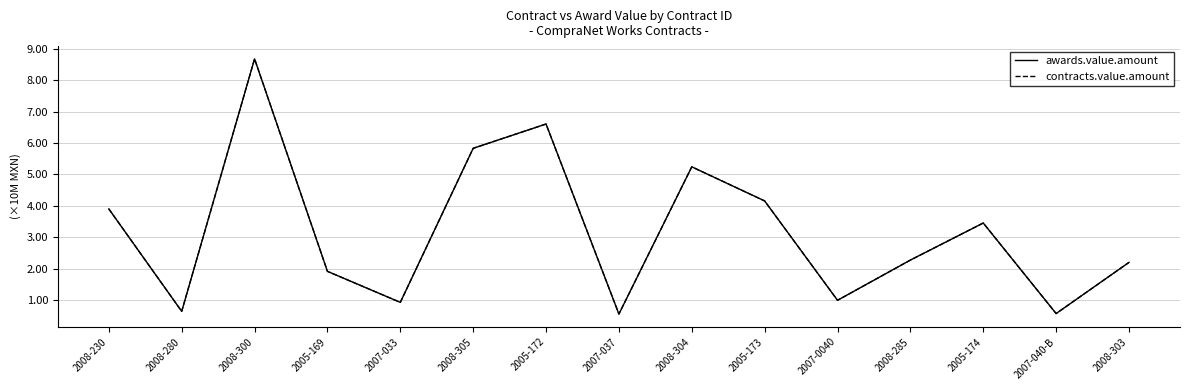

Which series has the widest spread of values?

awards.value.amount